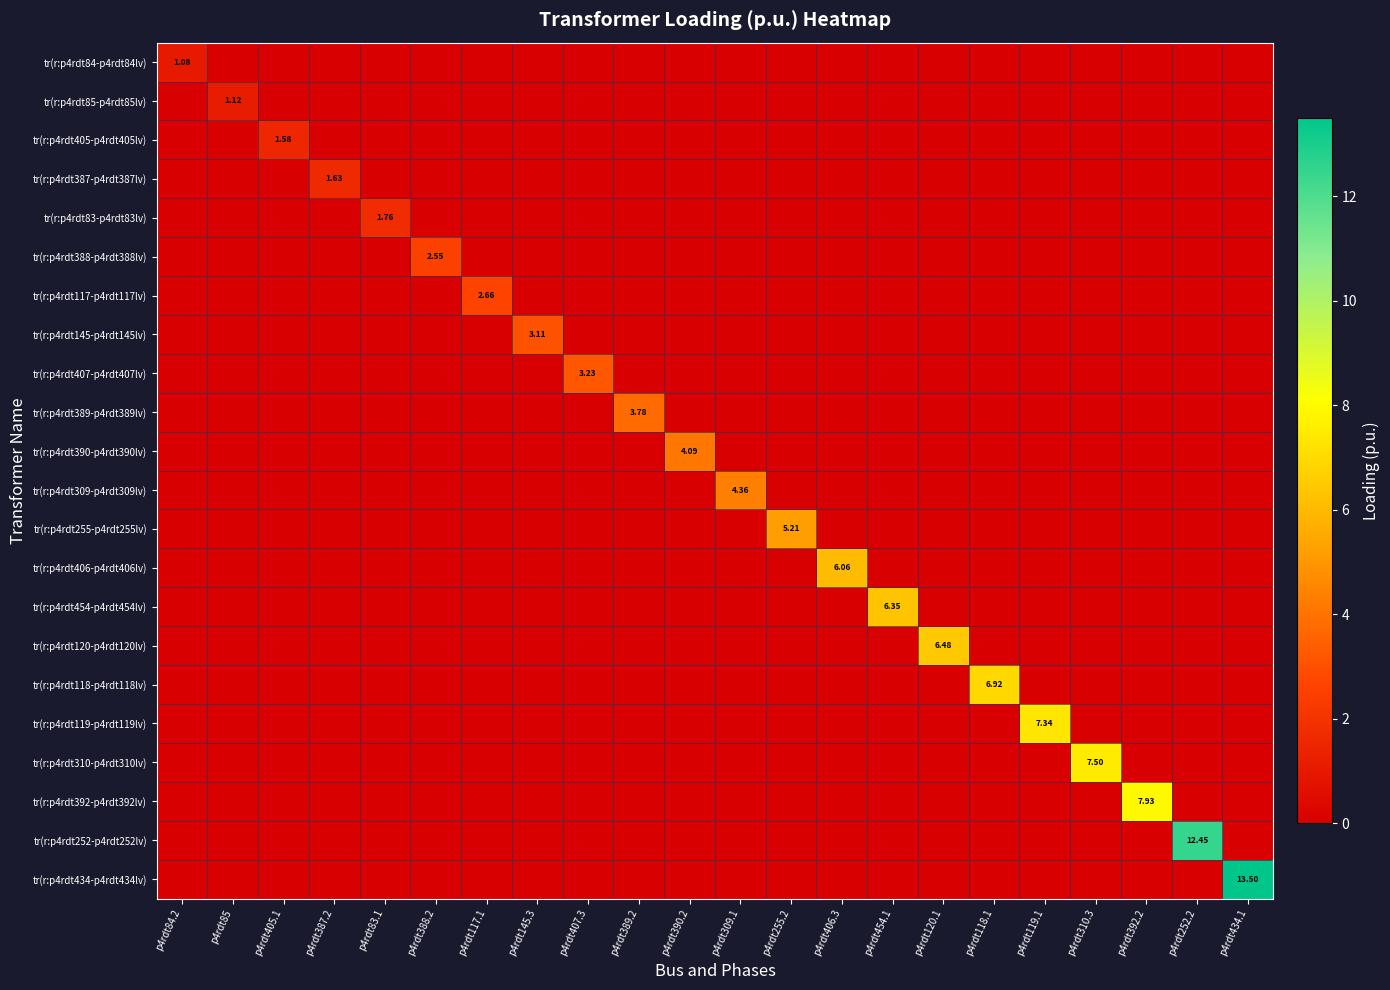

How many data points in tr(r:p4rdt118-p4rdt118lv) are above 0?

1